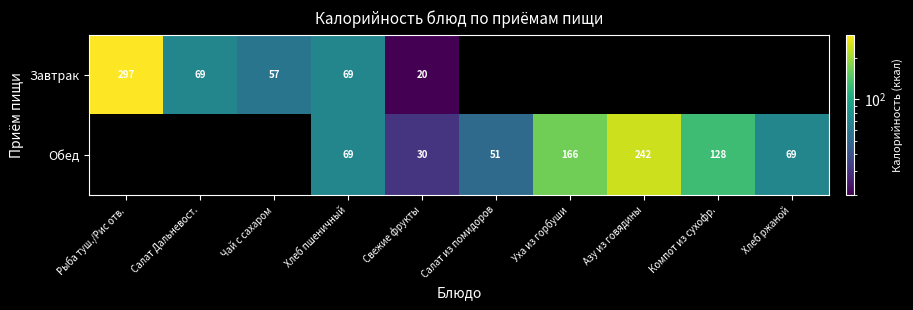

What is the sum of the Завтрак values at Хлеб пшеничный and Чай с сахаром?

126